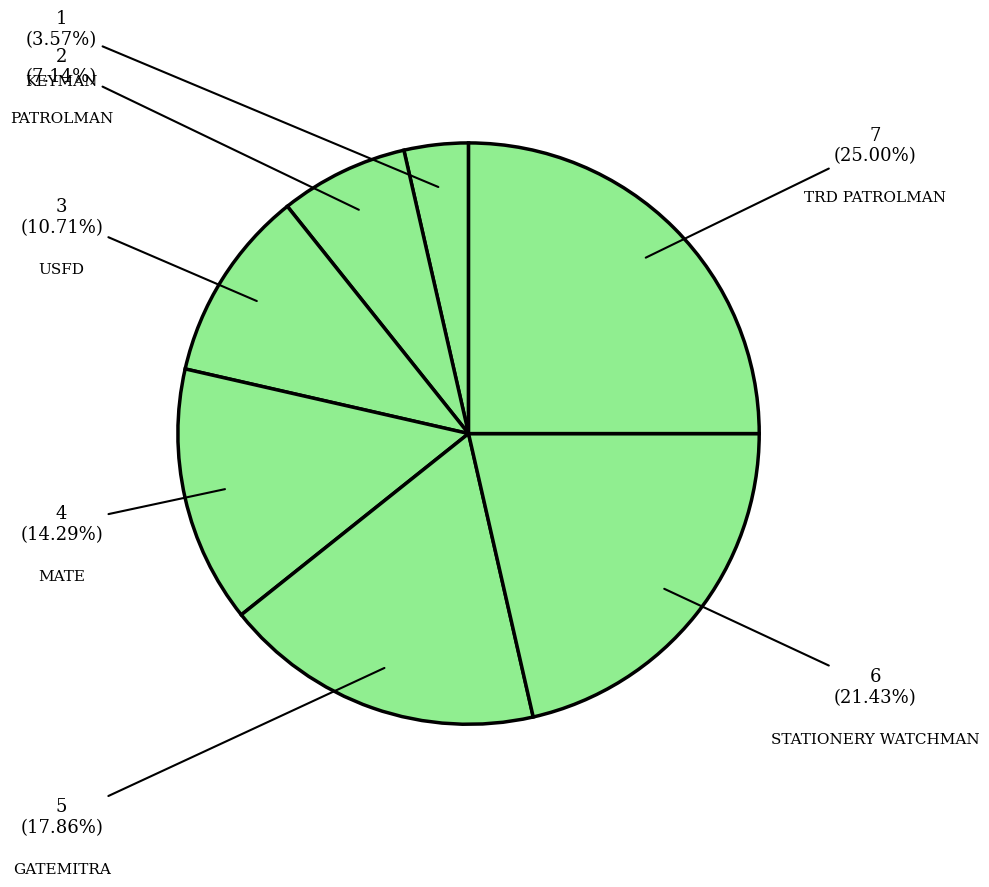

Which category has the smallest portion of the pie?

KEYMAN